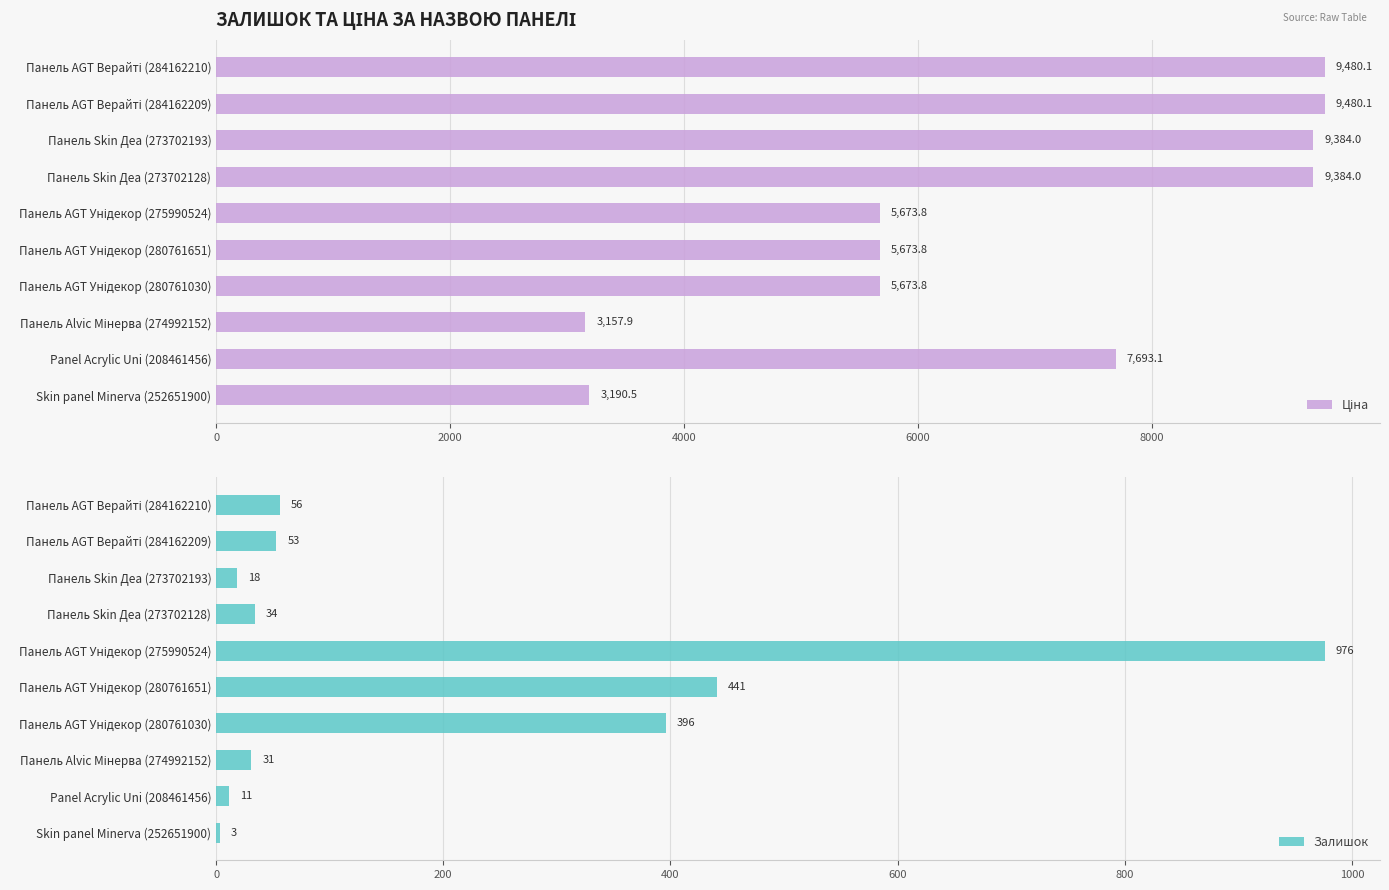

What is the sum of all Залишок values?

2019